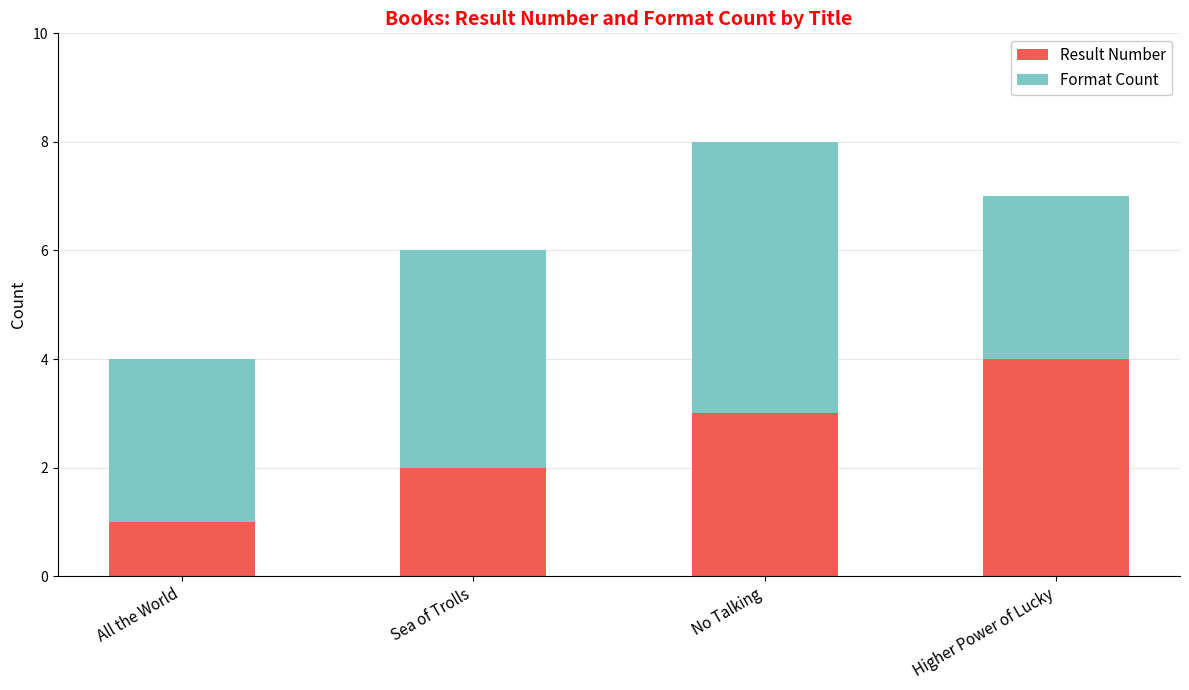

The value of Result Number at No Talking is 2. True or false?

False